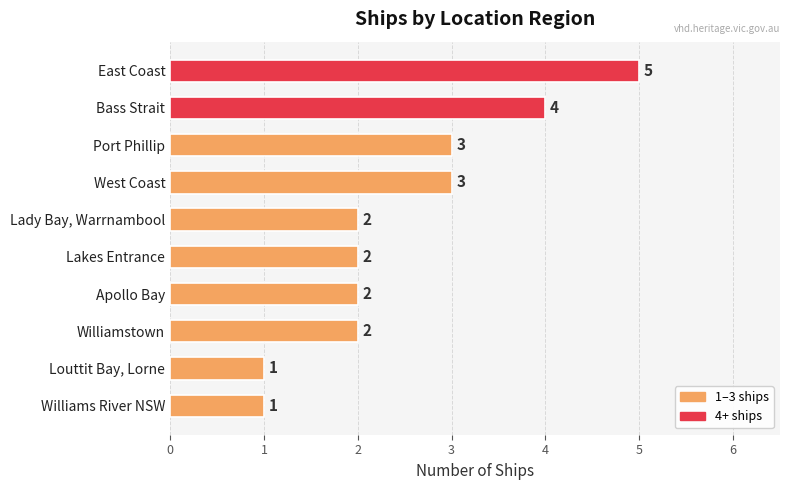

What is the sum of the values at Bass Strait and Lakes Entrance?

6